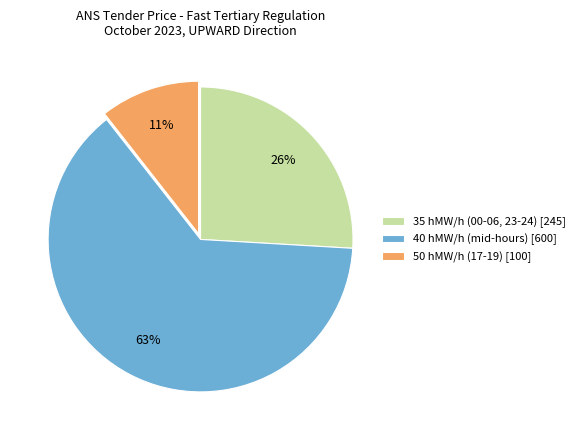

To the nearest percent, what is the combined percentage of 40 hMW/h (mid-hours) [600] and 50 hMW/h (17-19) [100]?

74%